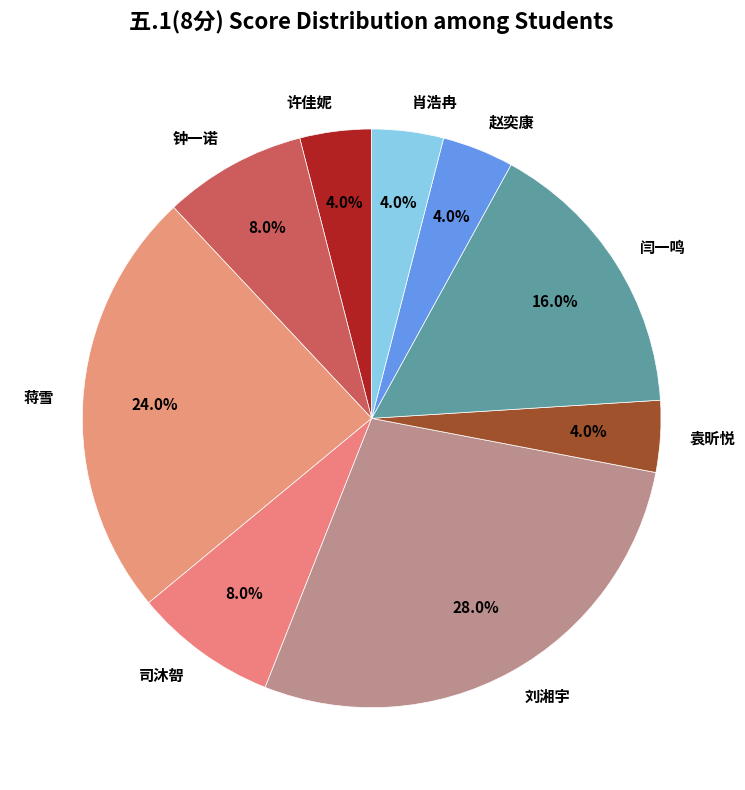

How many slices are in this pie chart?

9